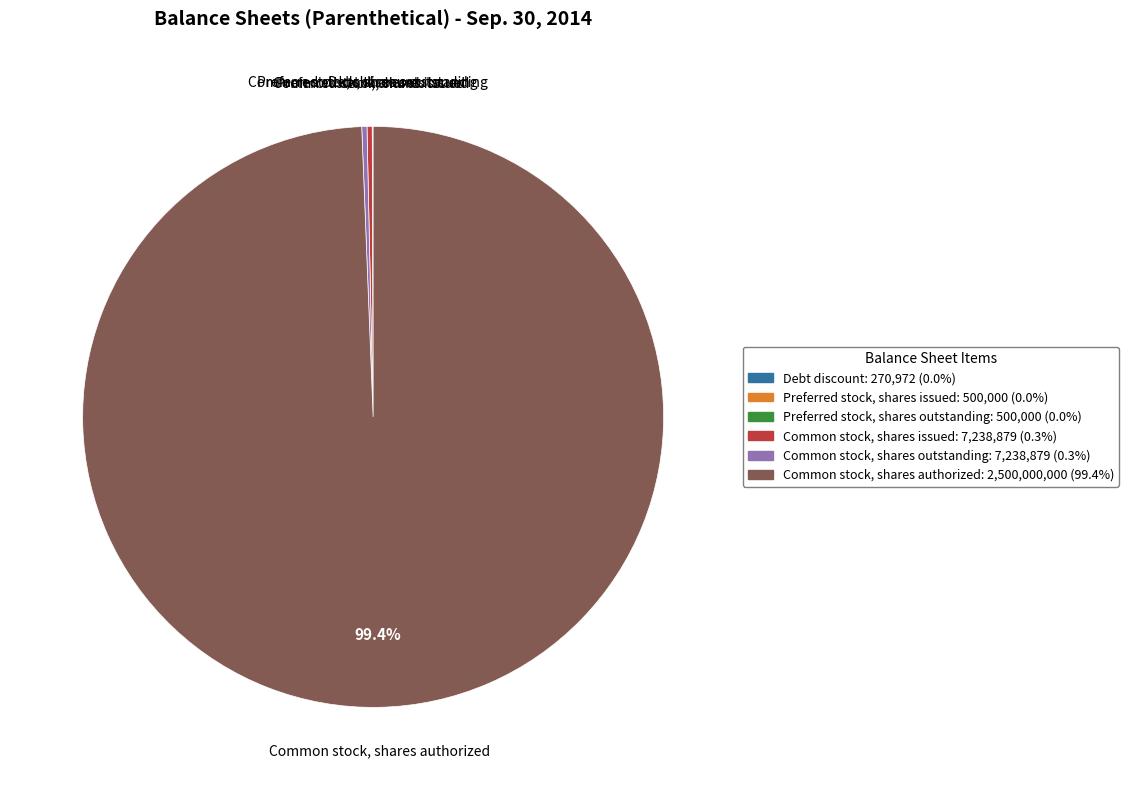

Does Common stock, shares authorized: 2,500,000,000 (99.4%) account for over 50% of the chart?

Yes